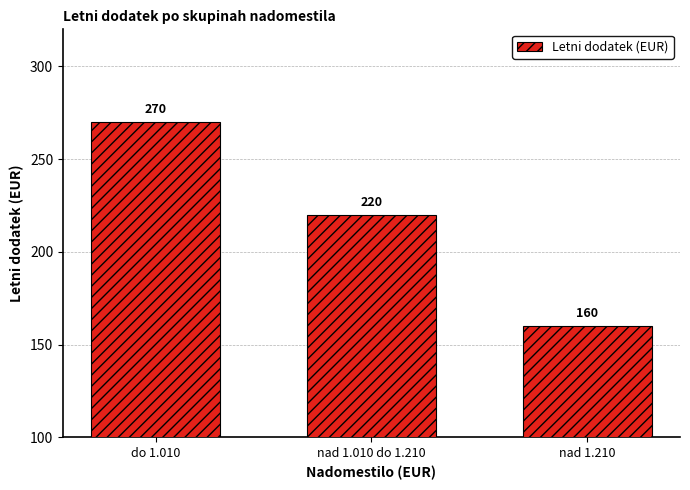

Rank the categories by value from lowest to highest.

nad 1.210, nad 1.010 do 1.210, do 1.010